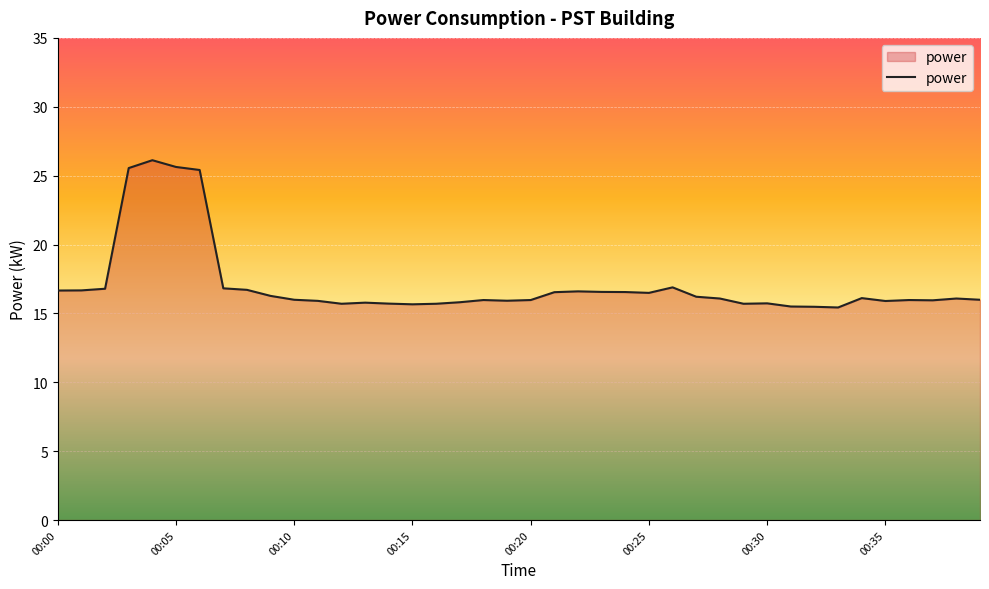

What is the difference between the maximum and minimum values?

10.7